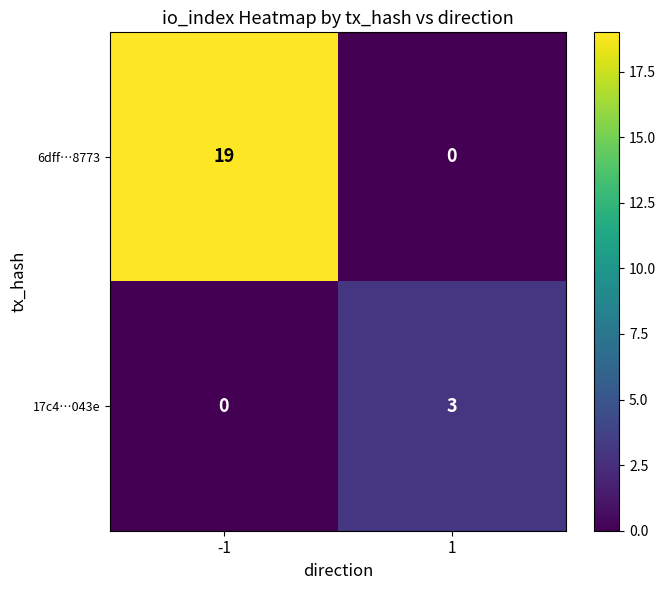

What is the maximum value for 17c4…043e?

3